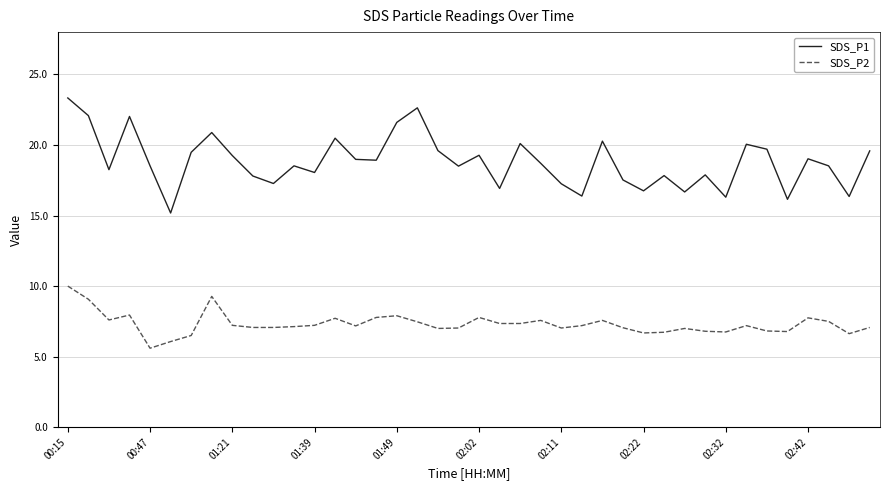

Does the chart display data point markers on the line(s)?

No